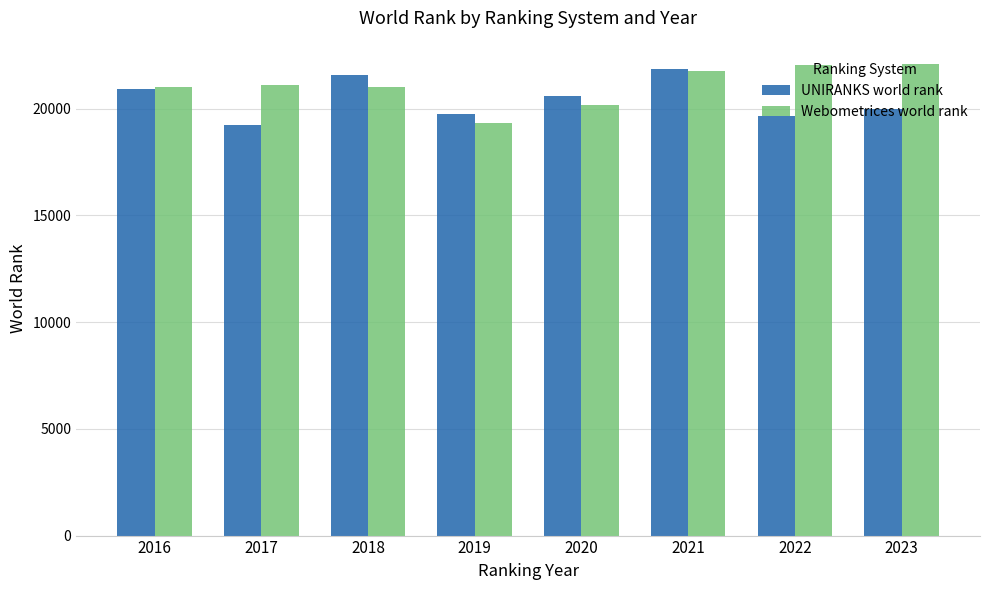

At which label does Webometrices world rank reach its minimum?

2019